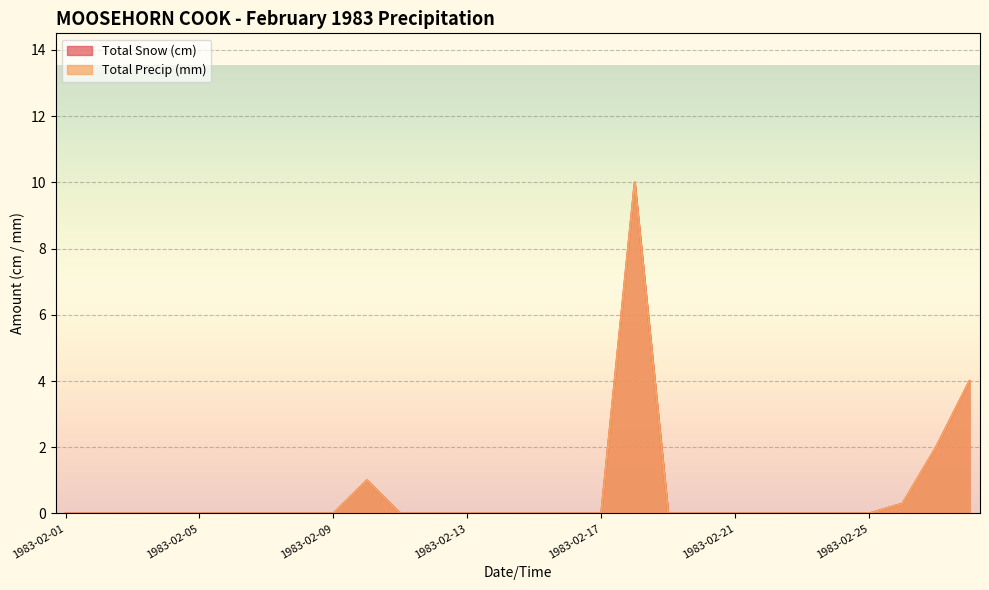

Rank the series by their maximum value, from lowest to highest.

Total Snow (cm), Total Precip (mm)